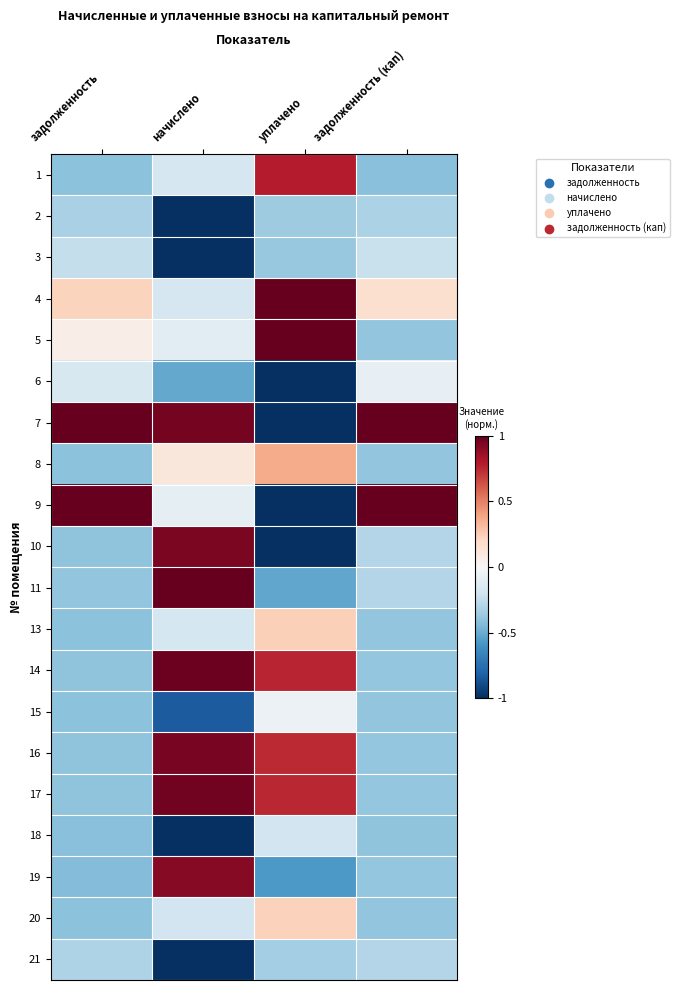

Reading left to right, extract all data points from this chart.

1: задолженность=-0.4	начислено=-0.2	уплачено=0.8	задолженность (кап)=-0.4
2: задолженность=-0.3	начислено=-1.0	уплачено=-0.4	задолженность (кап)=-0.3
3: задолженность=-0.2	начислено=-1.0	уплачено=-0.4	задолженность (кап)=-0.2
4: задолженность=0.2	начислено=-0.2	уплачено=1.0	задолженность (кап)=0.2
5: задолженность=0.1	начислено=-0.1	уплачено=1.0	задолженность (кап)=-0.4
6: задолженность=-0.2	начислено=-0.5	уплачено=-1.0	задолженность (кап)=-0.1
7: задолженность=1.0	начислено=1.0	уплачено=-1.0	задолженность (кап)=1.0
8: задолженность=-0.4	начислено=0.1	уплачено=0.4	задолженность (кап)=-0.4
9: задолженность=1.0	начислено=-0.1	уплачено=-1.0	задолженность (кап)=1.0
10: задолженность=-0.4	начислено=0.9	уплачено=-1.0	задолженность (кап)=-0.3
11: задолженность=-0.4	начислено=1.0	уплачено=-0.5	задолженность (кап)=-0.3
13: задолженность=-0.4	начислено=-0.2	уплачено=0.2	задолженность (кап)=-0.4
14: задолженность=-0.4	начислено=1.0	уплачено=0.8	задолженность (кап)=-0.4
15: задолженность=-0.4	начислено=-0.8	уплачено=-0.1	задолженность (кап)=-0.4
16: задолженность=-0.4	начислено=0.9	уплачено=0.7	задолженность (кап)=-0.4
17: задолженность=-0.4	начислено=1.0	уплачено=0.8	задолженность (кап)=-0.4
18: задолженность=-0.4	начислено=-1.0	уплачено=-0.2	задолженность (кап)=-0.4
19: задолженность=-0.4	начислено=0.9	уплачено=-0.6	задолженность (кап)=-0.4
20: задолженность=-0.4	начислено=-0.2	уплачено=0.2	задолженность (кап)=-0.4
21: задолженность=-0.3	начислено=-1.0	уплачено=-0.3	задолженность (кап)=-0.3